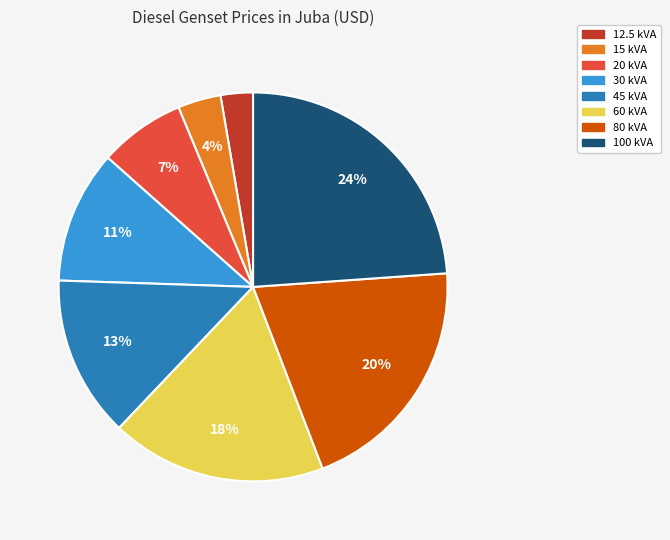

Combined, do 100 kVA and 80 kVA account for over 50%?

No